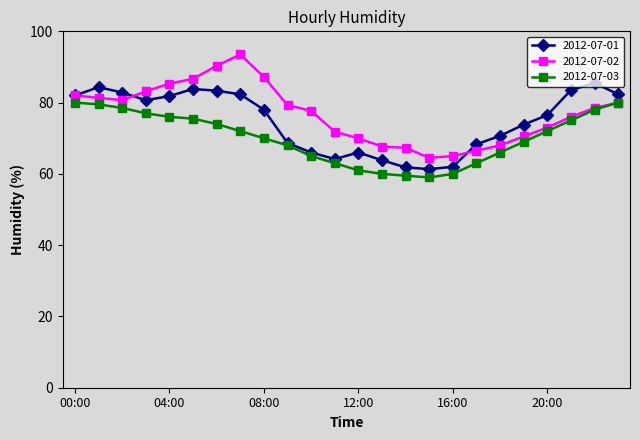

Does the chart display data point markers on the line(s)?

Yes